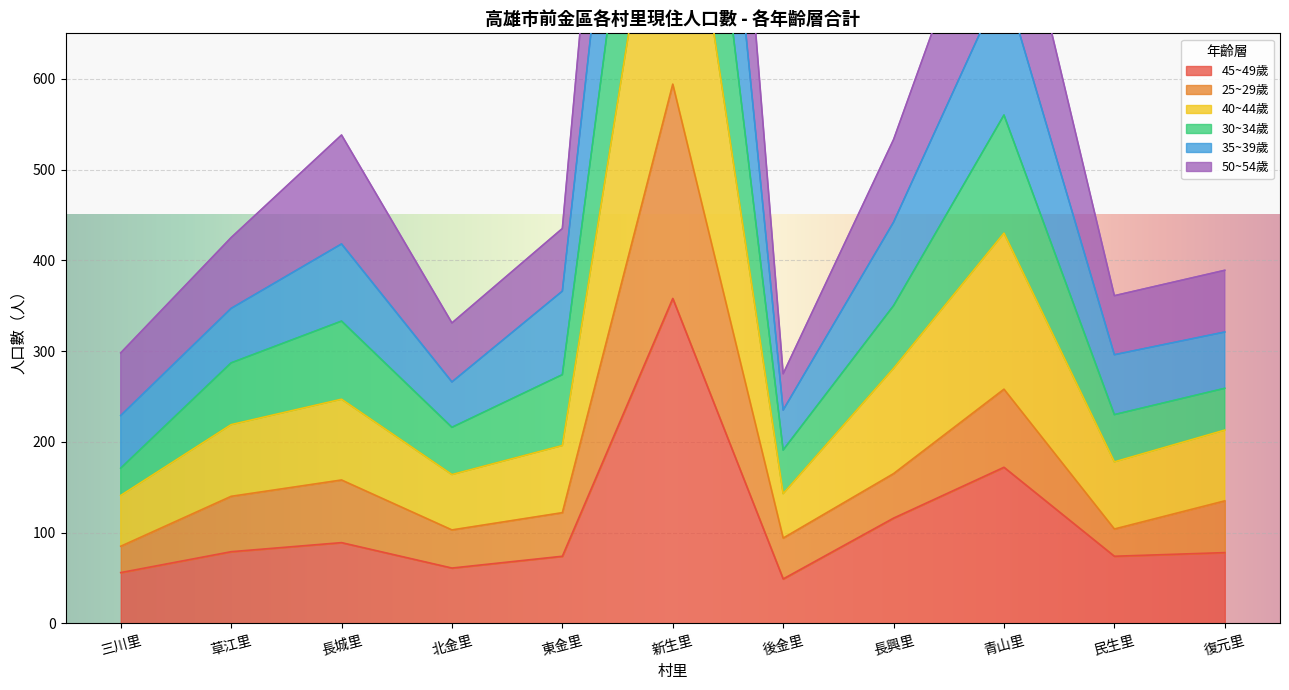

Which category has the lowest value in the 35~39歲_合計 series?

後金里